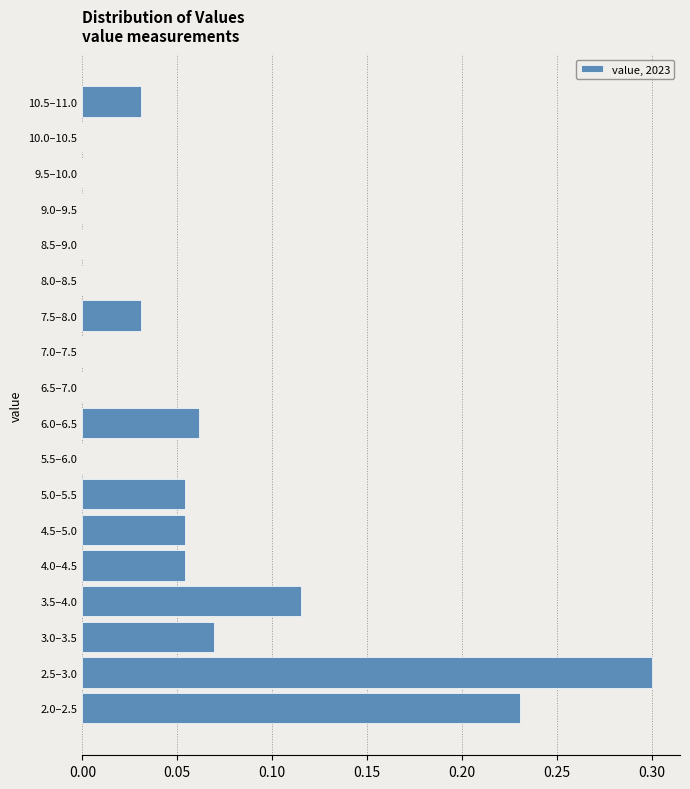

What is the greatest value displayed?

0.3